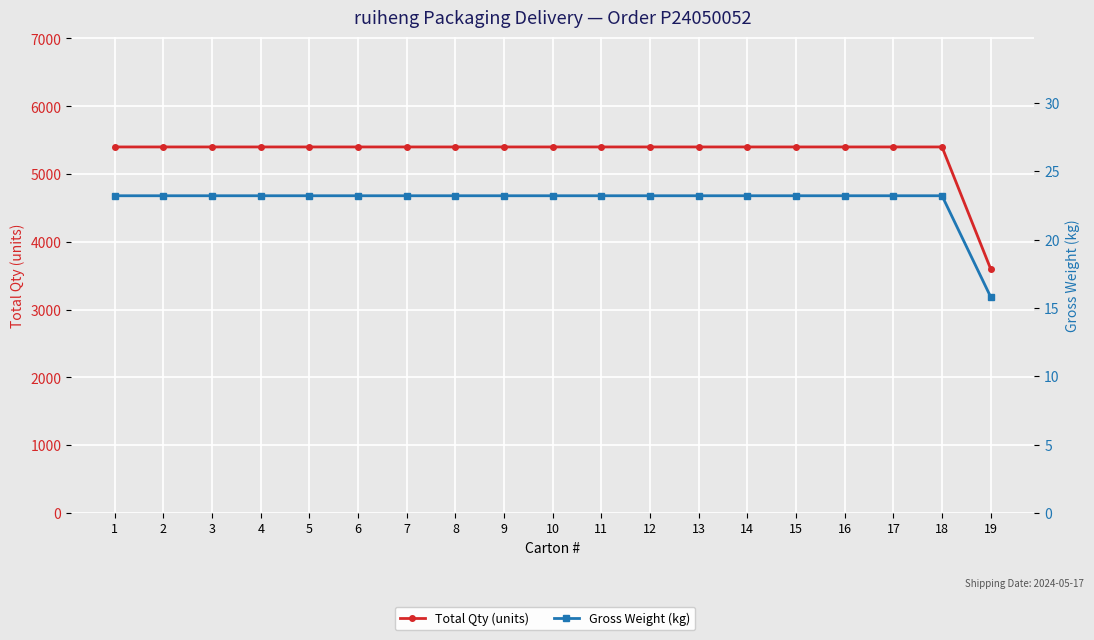

True or false: Gross Weight (kg) and Total Qty (units) cross at least once.

False